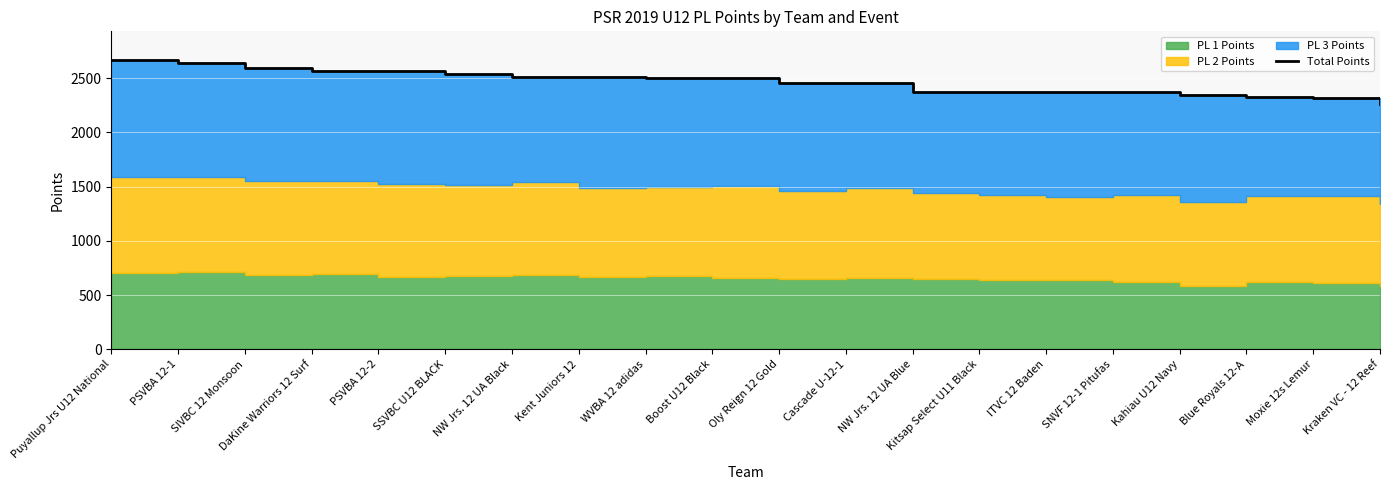

How many lines are shown in the chart?

1